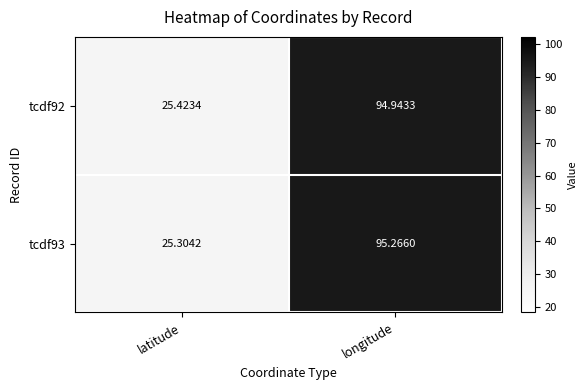

At which category is the sum across all series the highest?

longitude